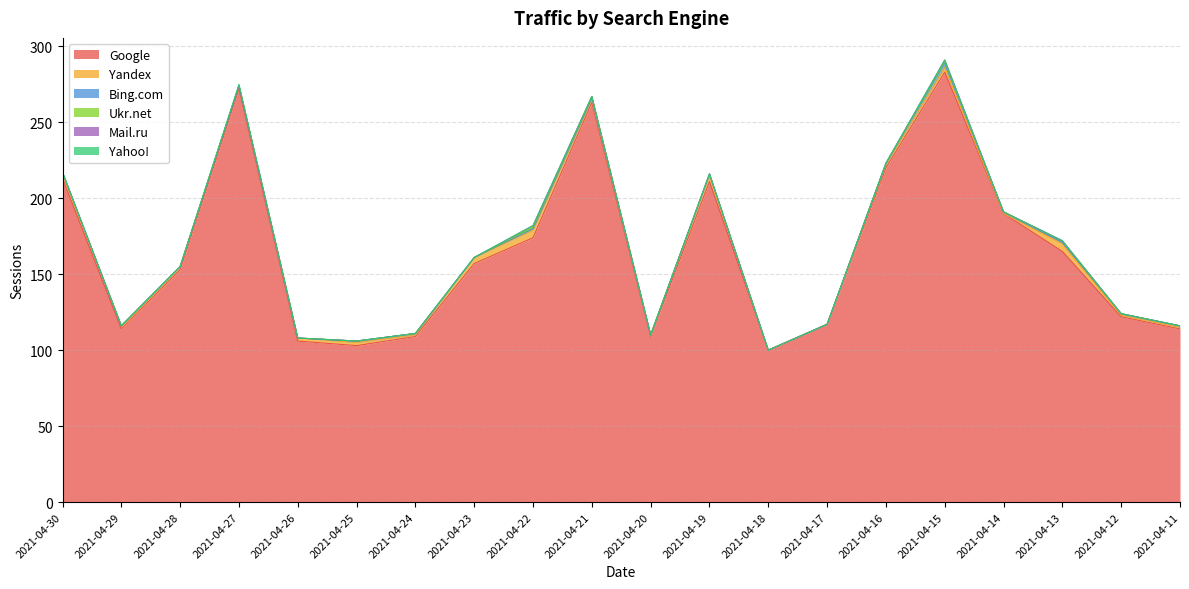

Does the chart have visible grid lines?

Yes